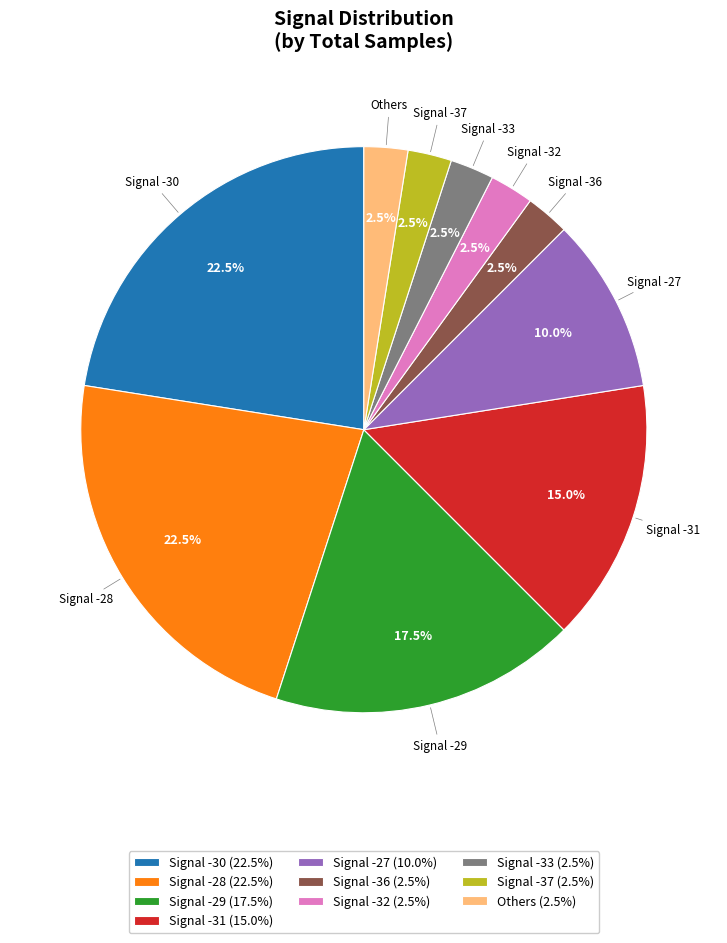

Does Signal -30 (22.5%) account for over 50% of the chart?

No